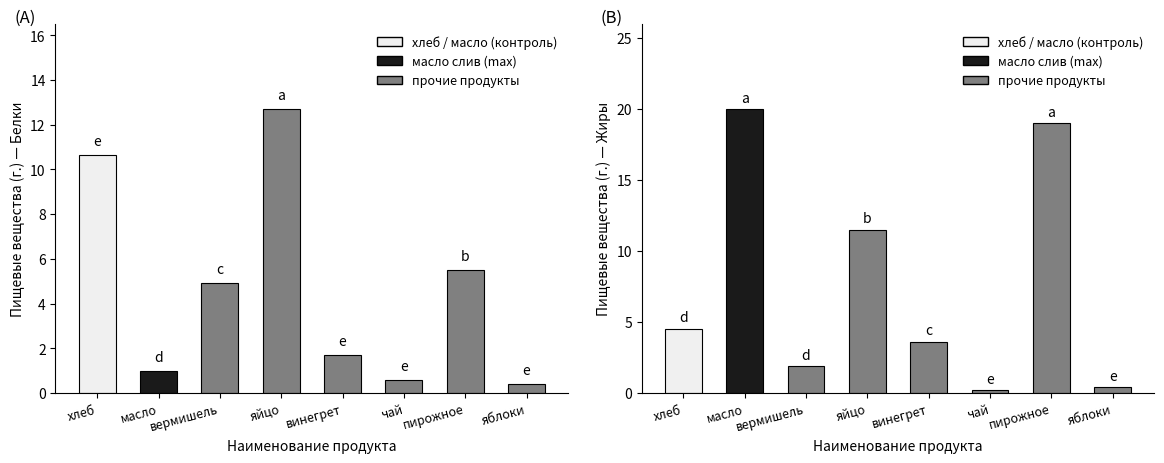

What is the average value of the белки (г.) series?

4.7